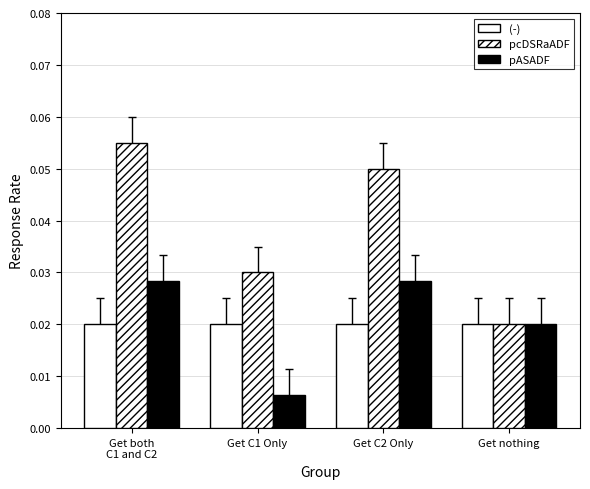

What position from the left is Get nothing?

4